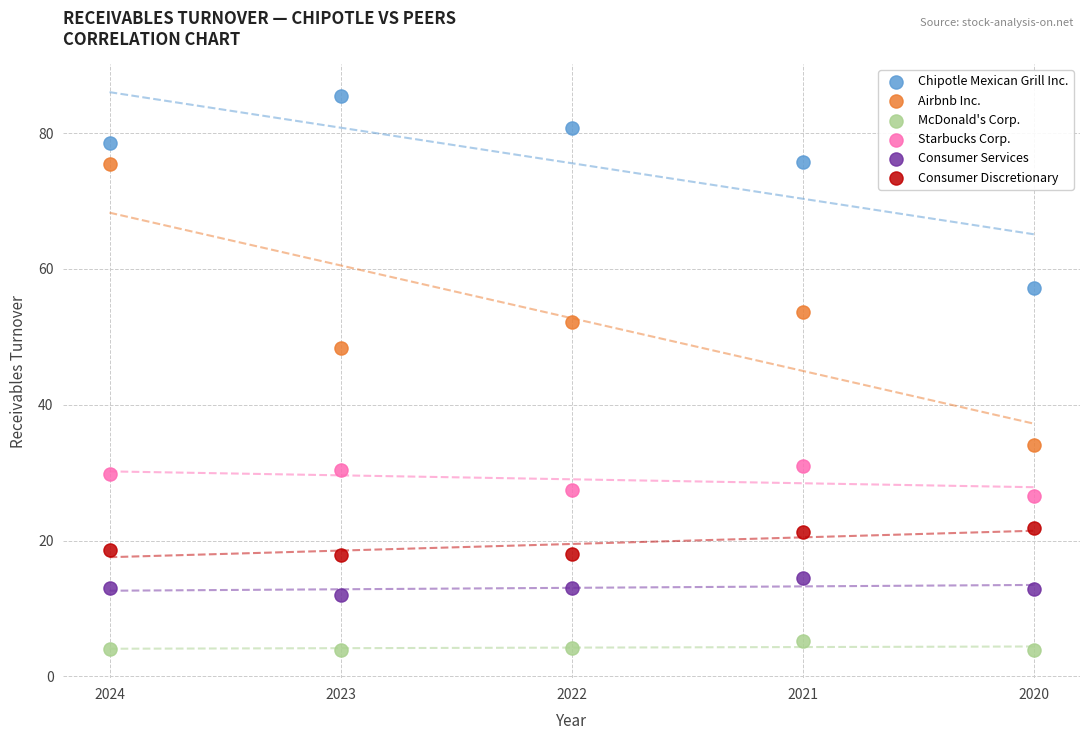

Across all series, what Y value is closest to 44?

48.4